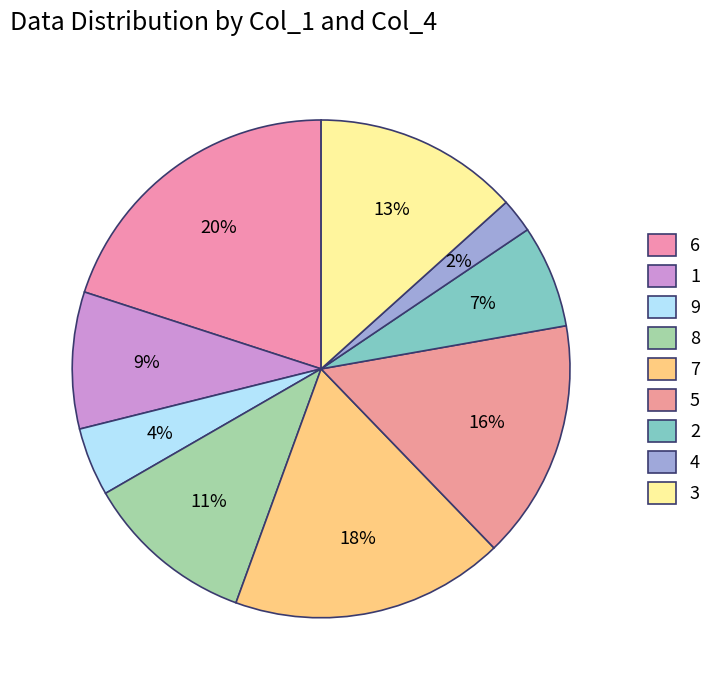

How many segments does this pie chart have?

9